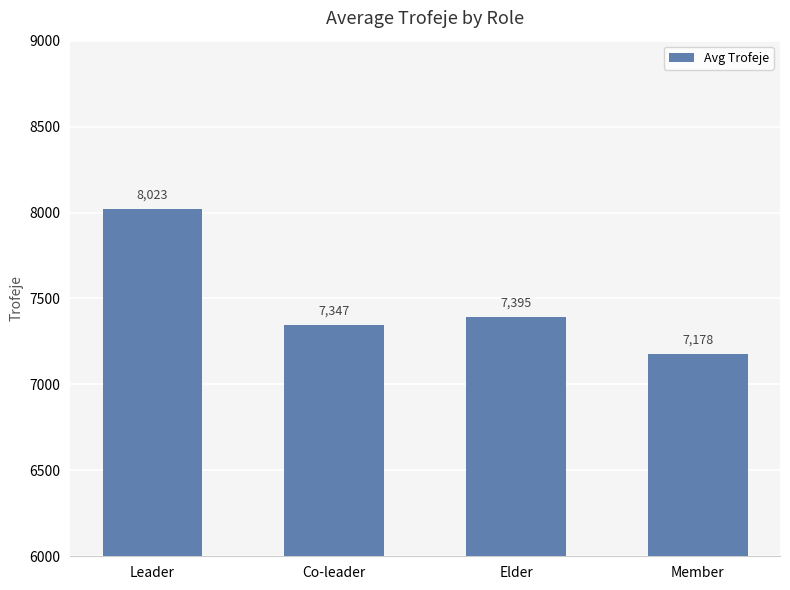

Which has a higher value, Co-leader or Elder?

Elder